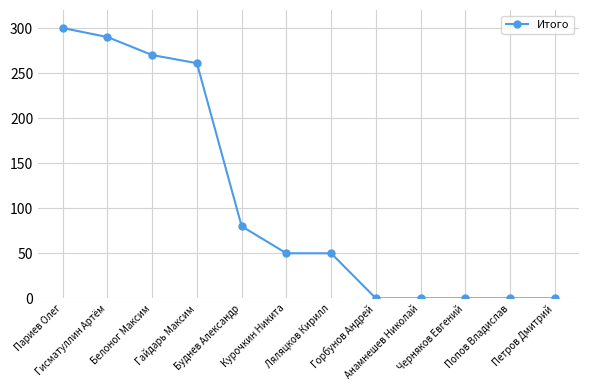

Reading right to left, extract all data points from this chart.

Петров Дмитрий=0	Попов Владислав=0	Черняков Евгений=0	Анамнешев Николай=0	Горбунов Андрей=0	Ляляцков Кирилл=50	Курочкин Никита=50	Буднев Александр=80	Гайдарь Максим=261	Белоног Максим=270	Гисматуллин Артём=290	Париев Олег=300